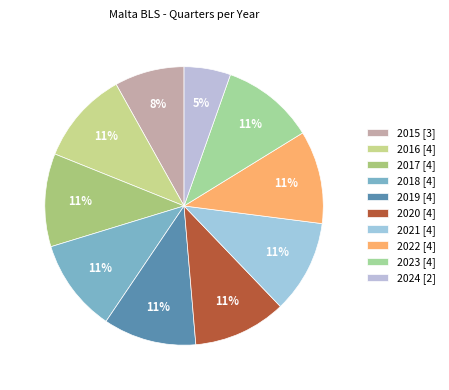

Count the number of slices in the pie.

10